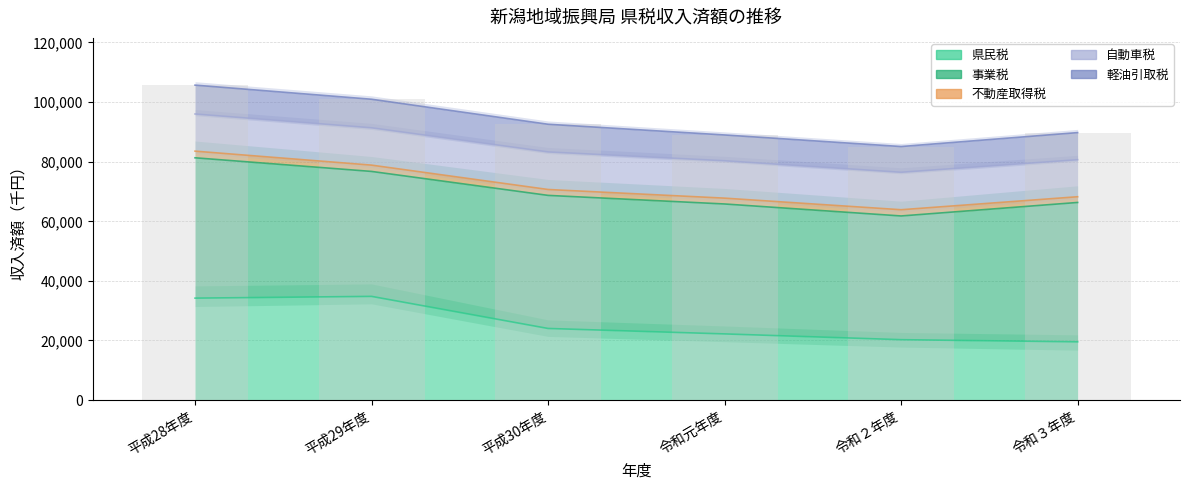

What are all the series names shown in the legend?

県民税, 事業税, 不動産取得税, 自動車税, 軽油引取税